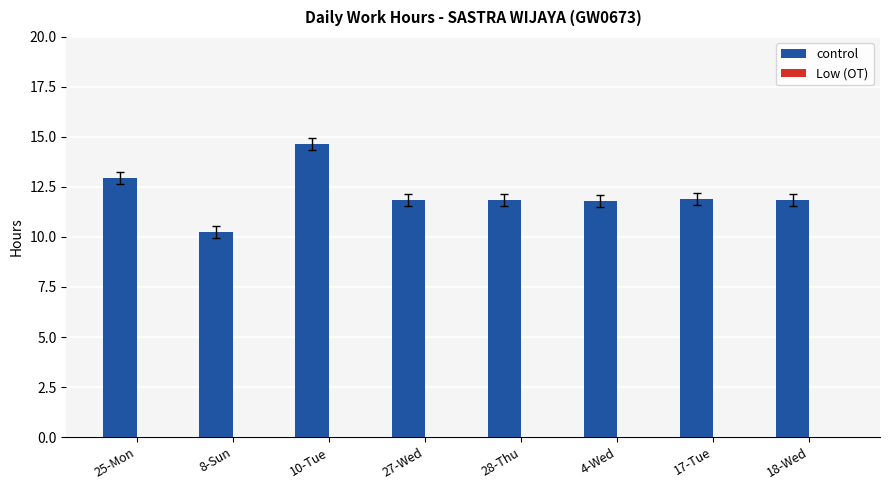

What is the label of the 8th bar from the left?

18-Wed